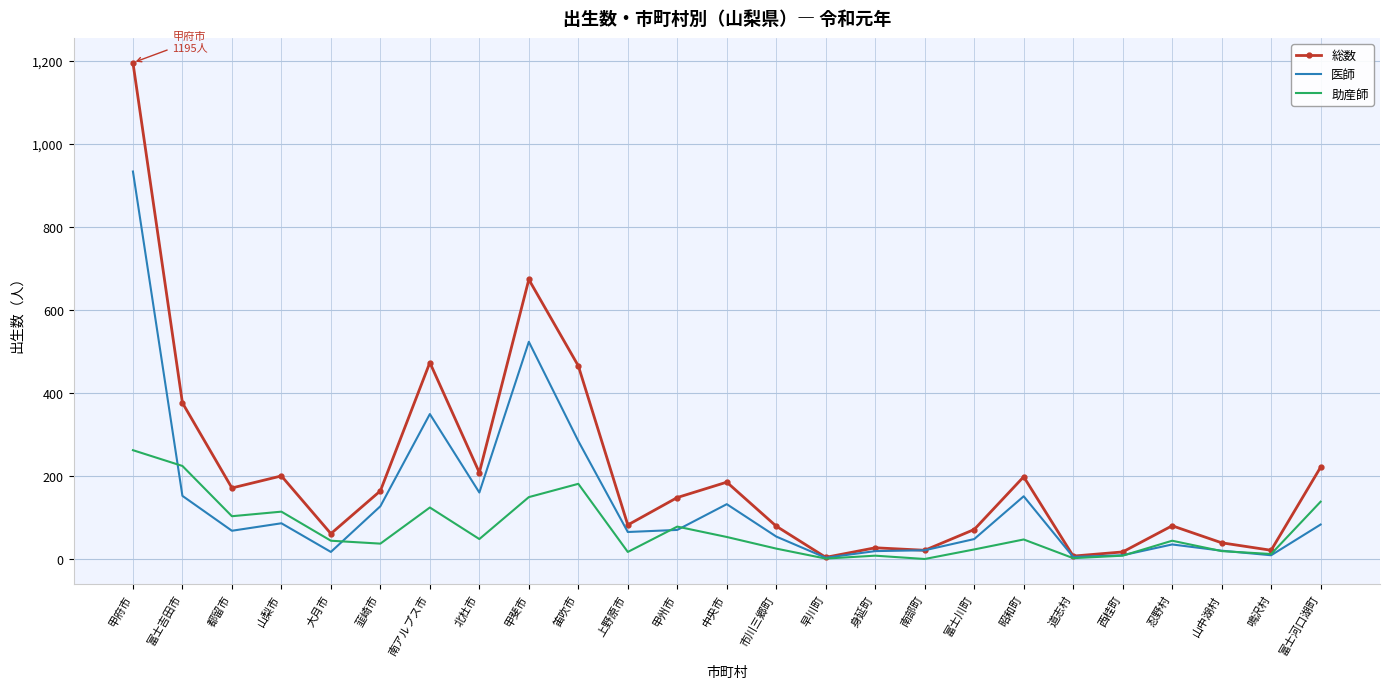

The value of 総数 at 昭和町 is 198. True or false?

True